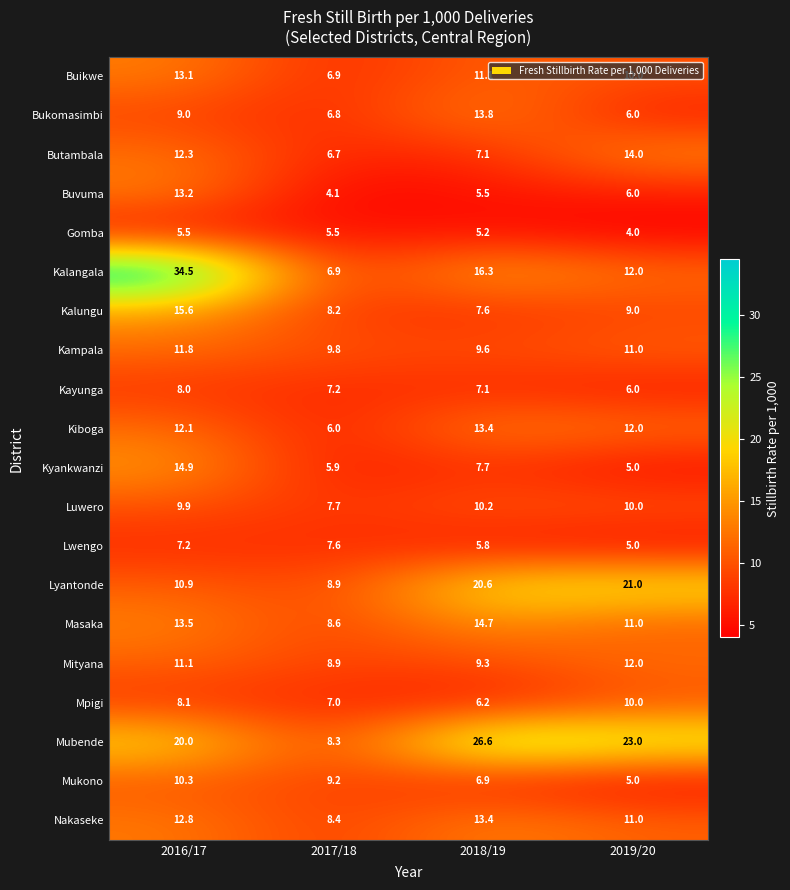

What is the difference between the Kayunga values at 2019/20 and 2017/18?

1.2